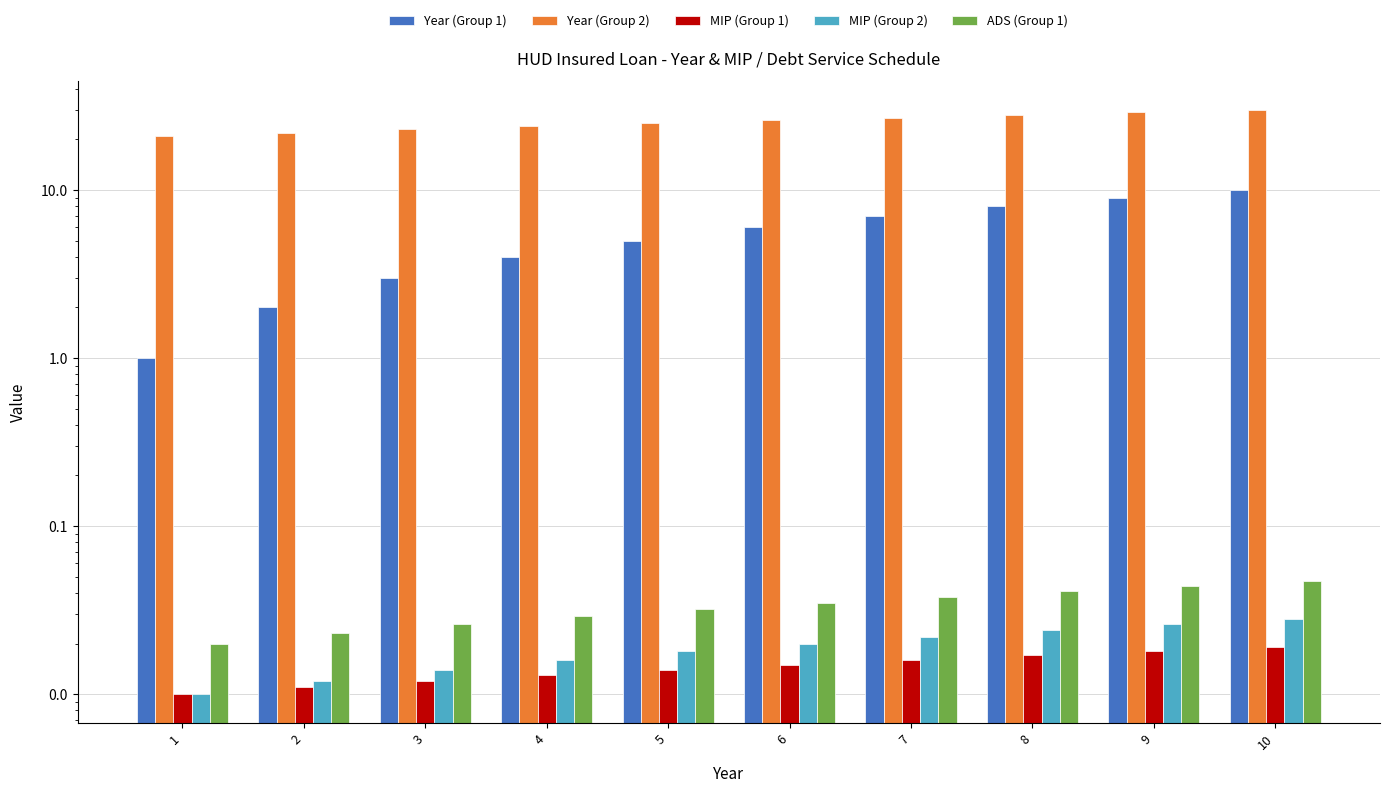

Does the chart contain stacked bars?

No